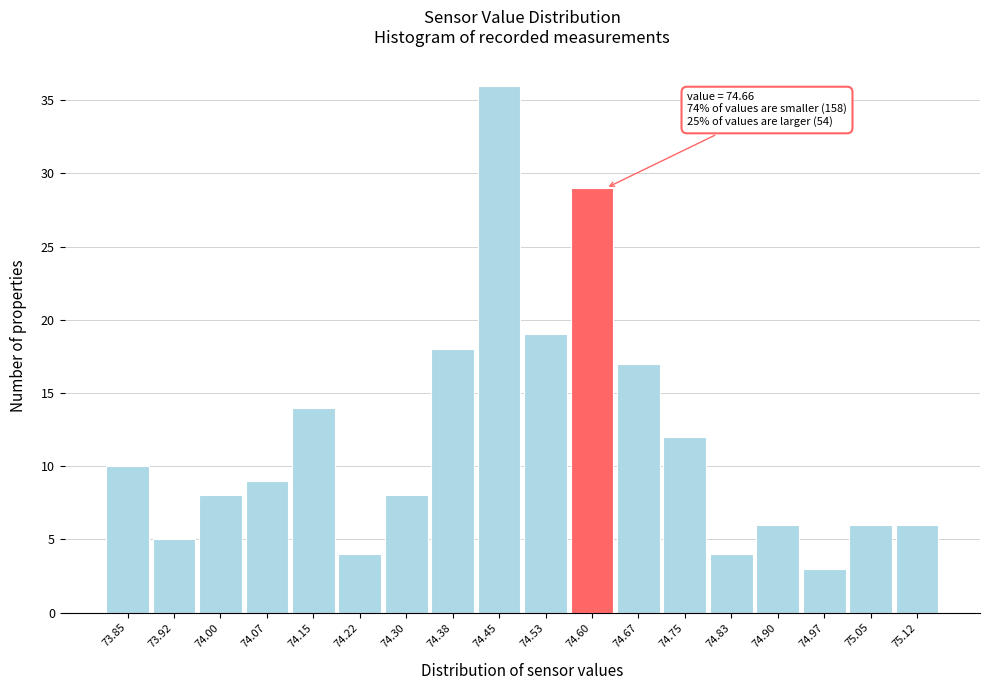

Reading left to right, transcribe all the data shown in this chart.

10	5	8	9	14	4	8	18	36	19	29	17	12	4	6	3	6	6